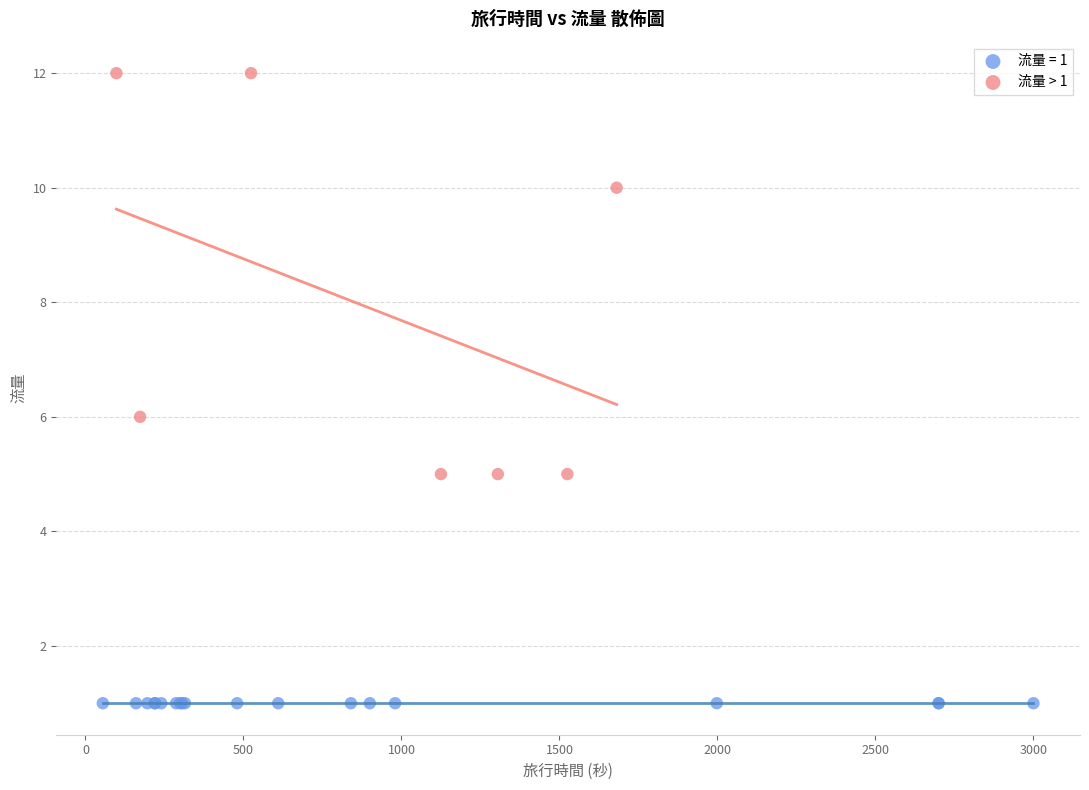

Which series reaches the minimum Y coordinate?

流量 = 1